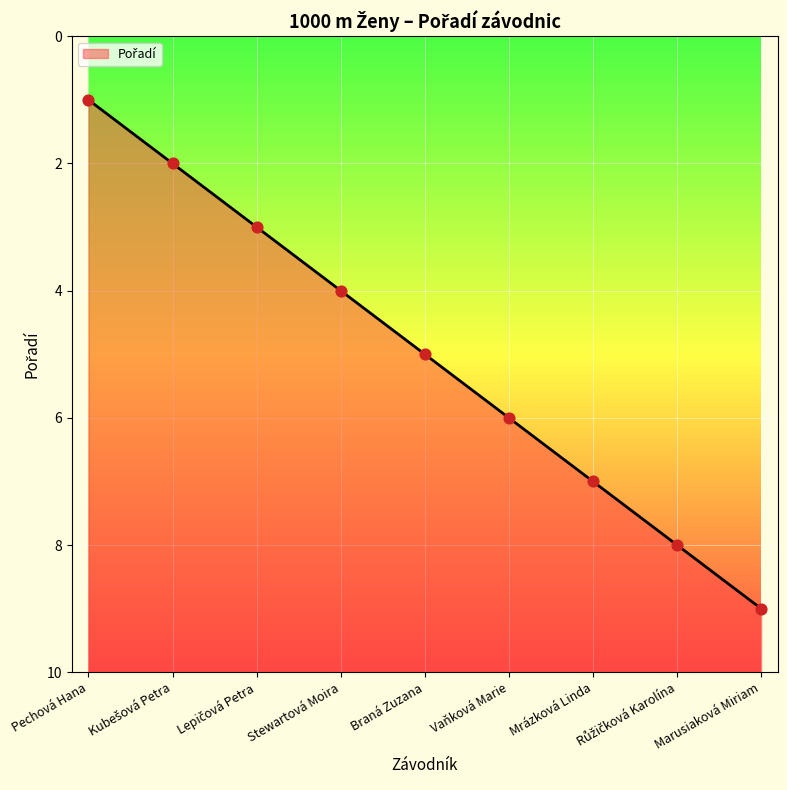

Approximately how many times larger is the value at Růžičková Karolína compared to Mrázková Linda?

1.1